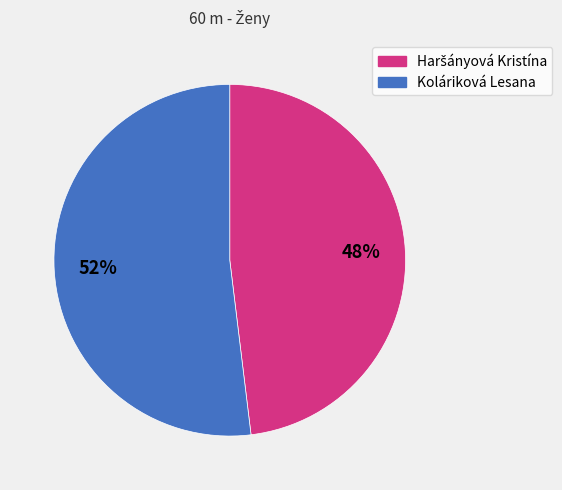

To the nearest percent, what is the difference between the largest and smallest slice percentages?

4%